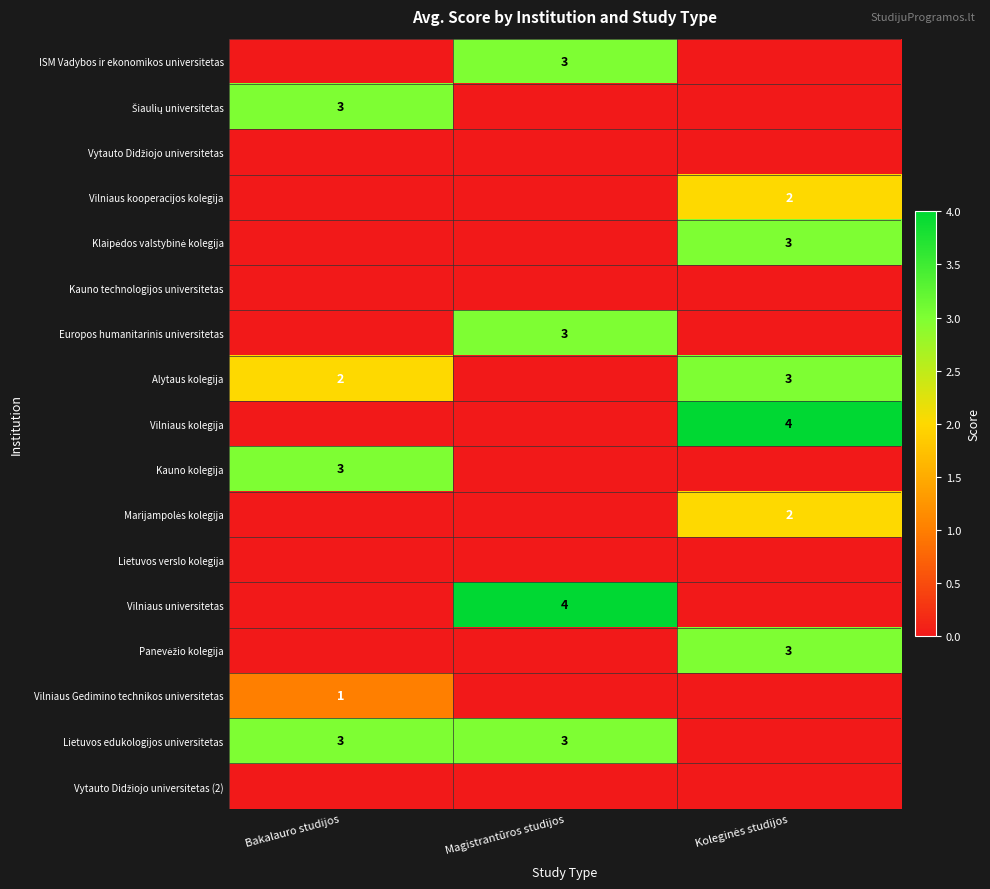

Rank the categories by Vilniaus Gedimino technikos universitetas value from lowest to highest.

Magistrantūros studijos, Koleginės studijos, Bakalauro studijos